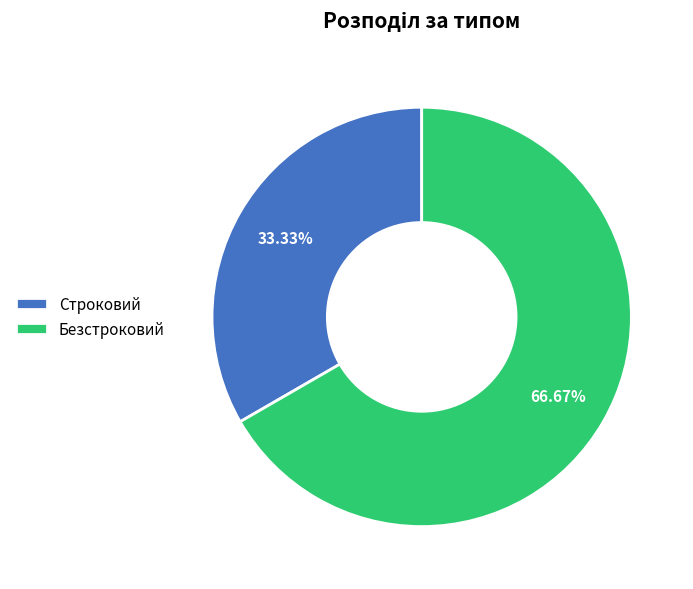

Which category has the smallest portion of the pie?

Строковий